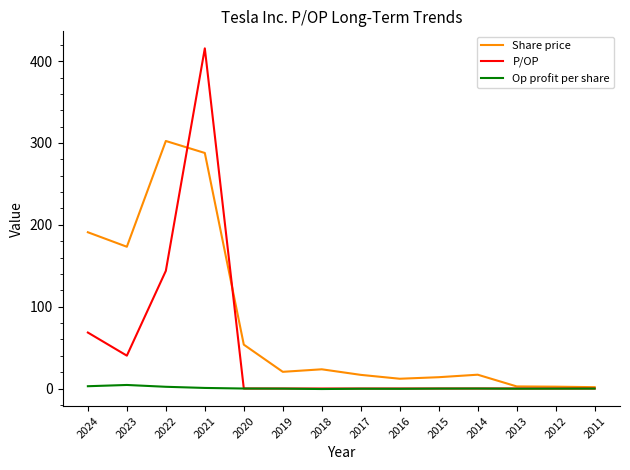

True or false: Share price has a value of 20.4 at 2019.

True